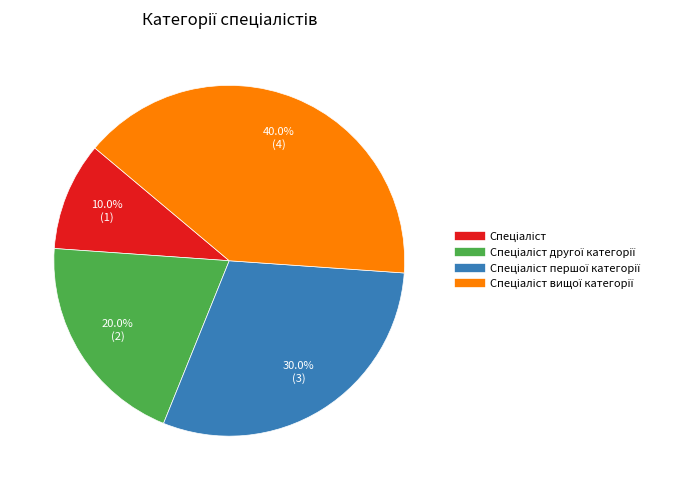

Does any single category account for the majority?

No